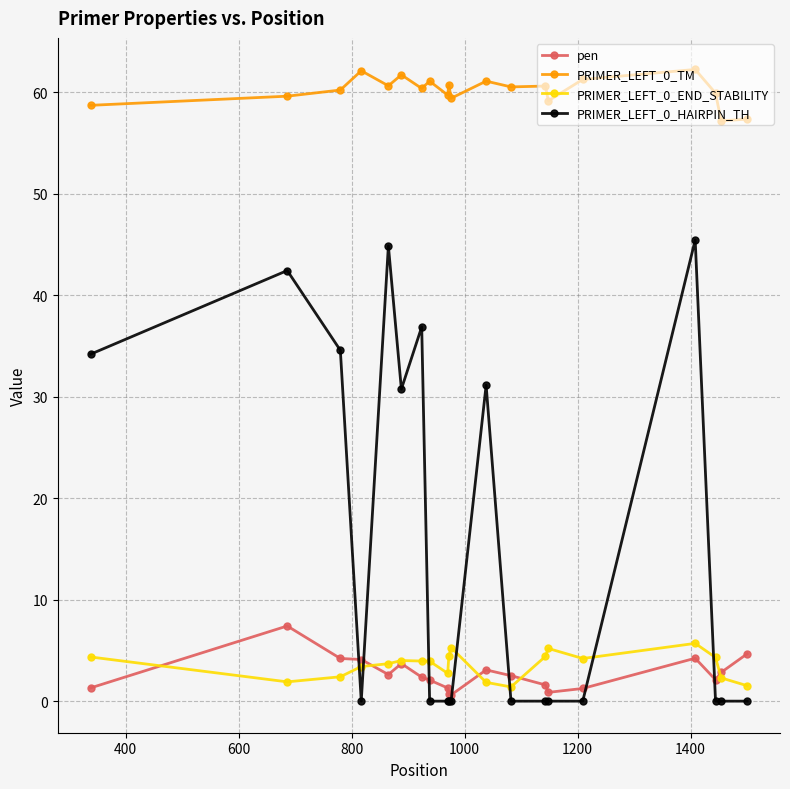

True or false: pen and PRIMER_LEFT_0_TM cross at least once.

False